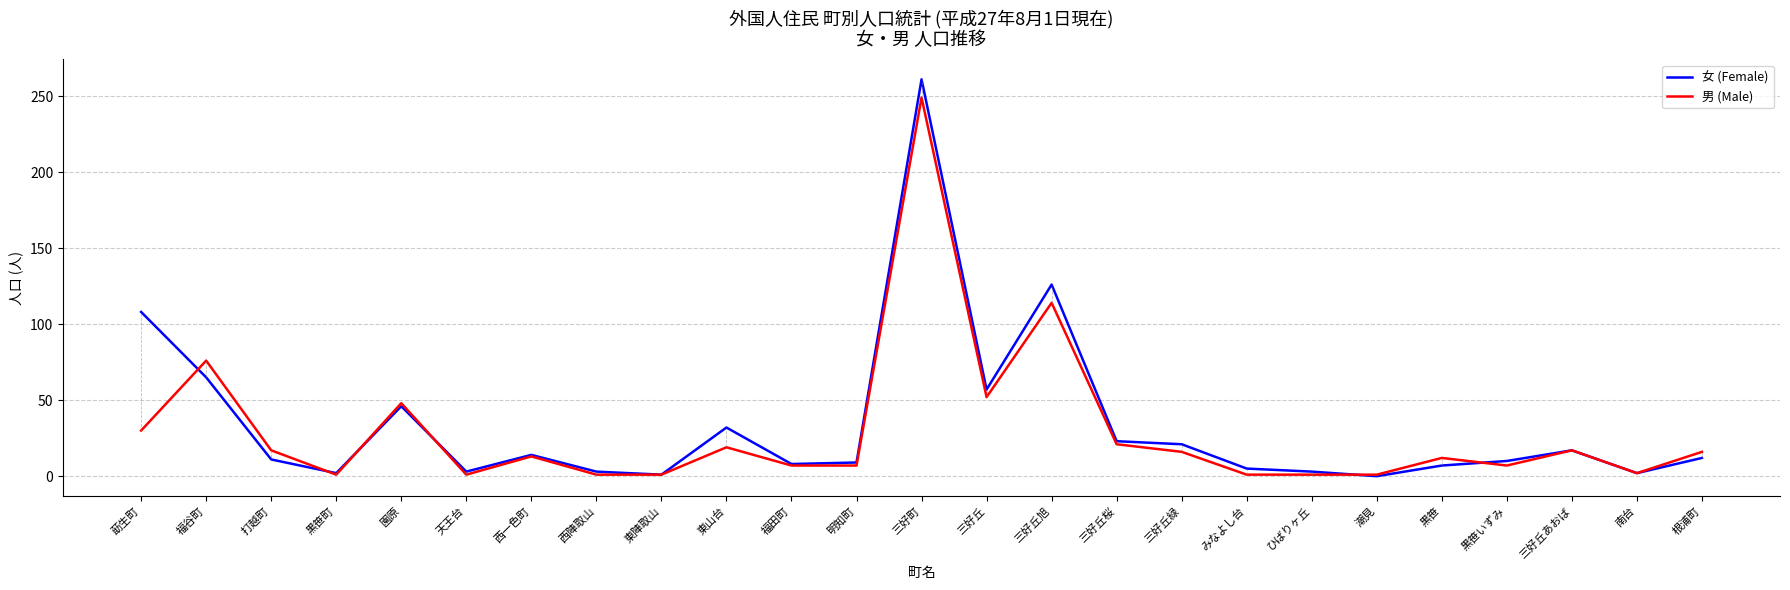

What position from the right is ひばりヶ丘?

7